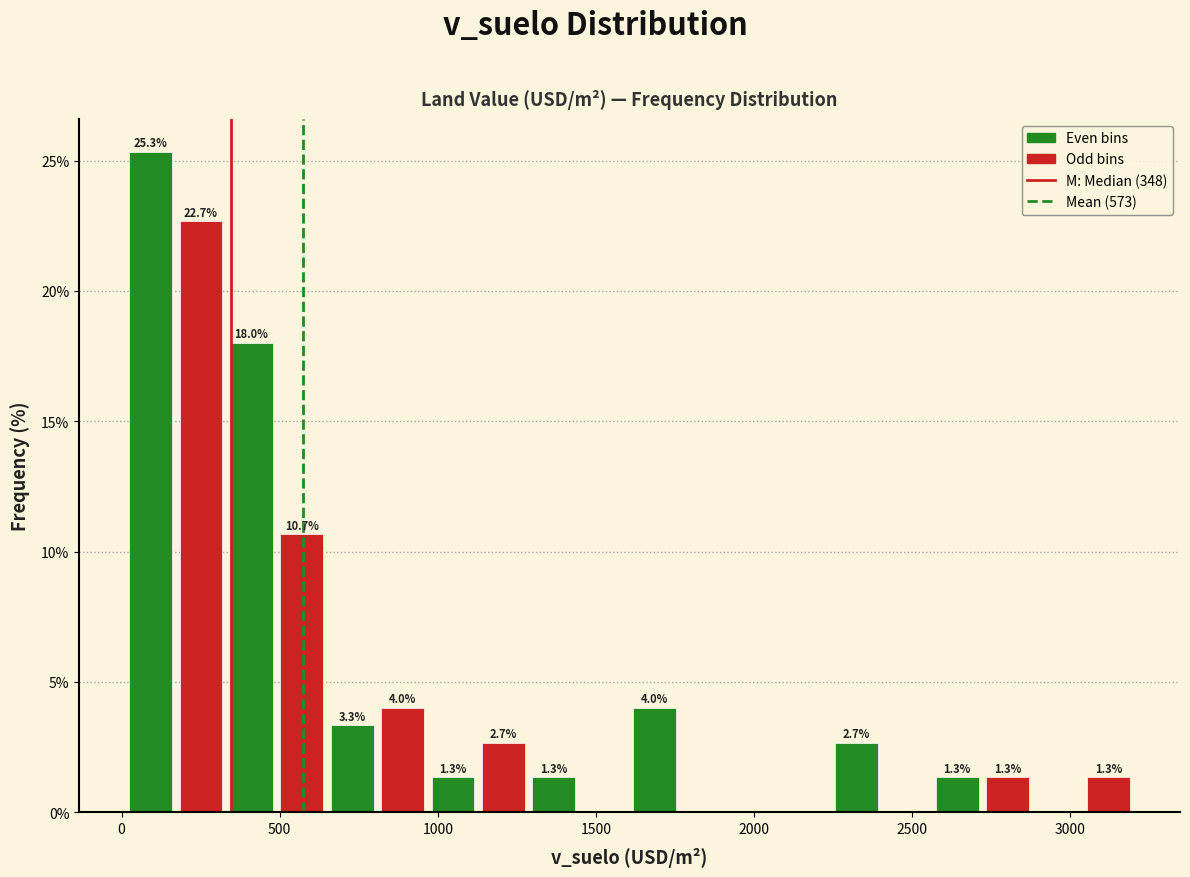

Read against the x-axis, roughly where is the centre of the tallest bar?

100